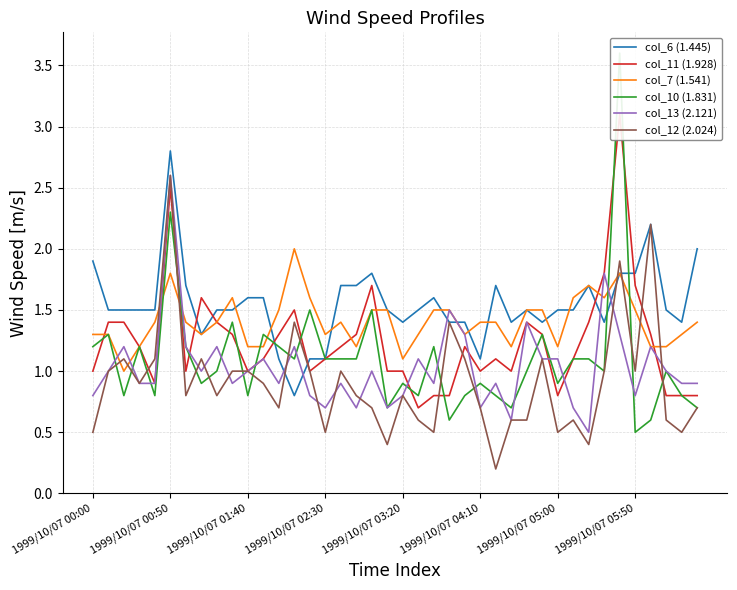

What is the smallest value displayed?

0.2